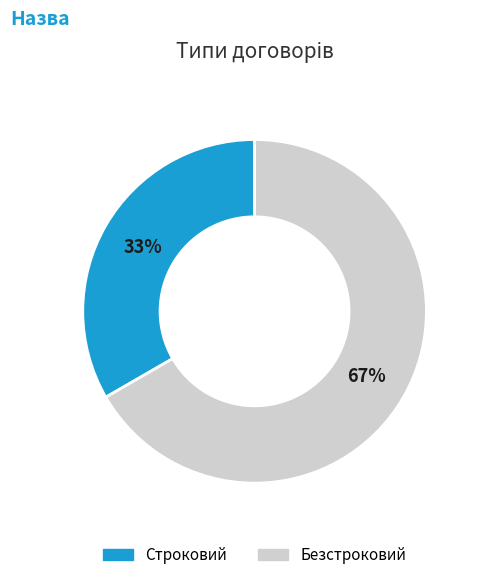

The Безстроковий slice represents 67% of the pie. True or false?

True